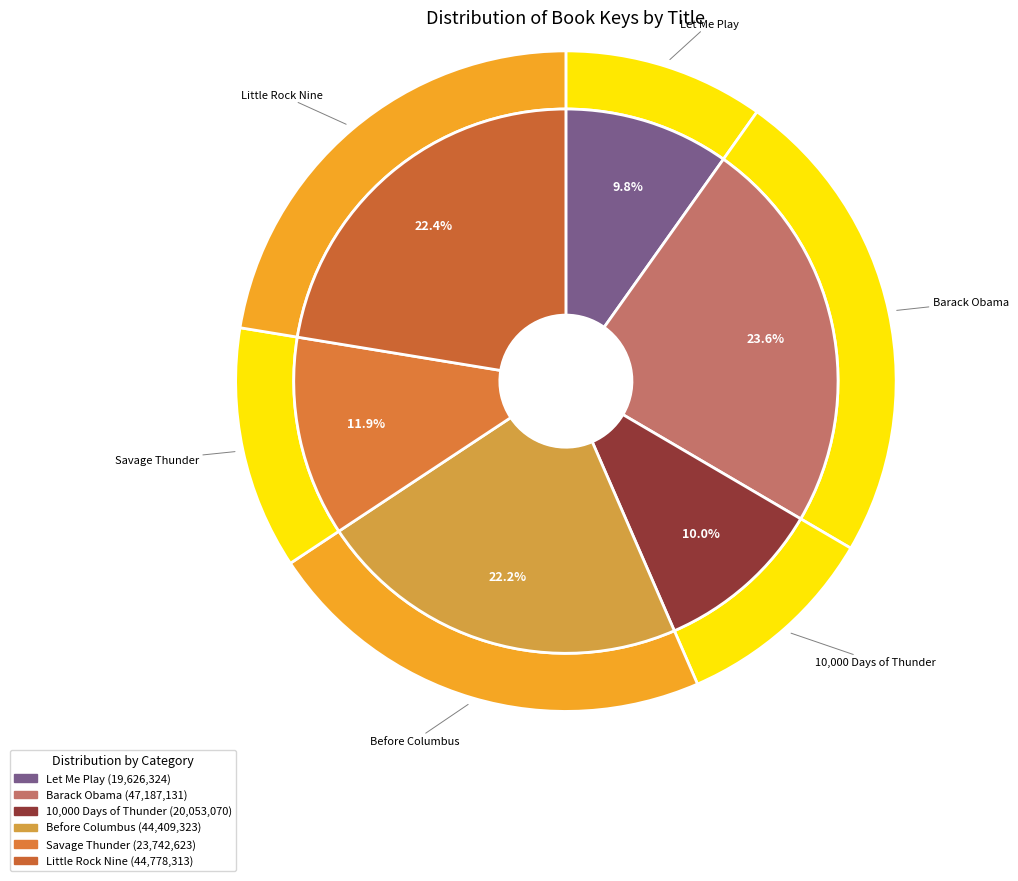

Count the number of slices in the pie.

6